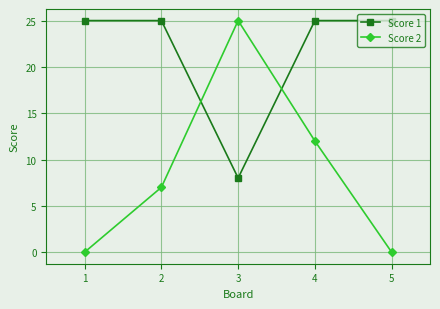

What is the greatest value displayed?

25